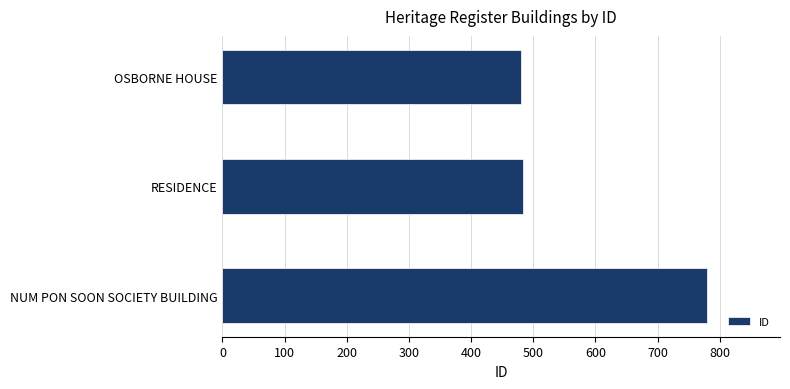

How many bars are there in total?

3